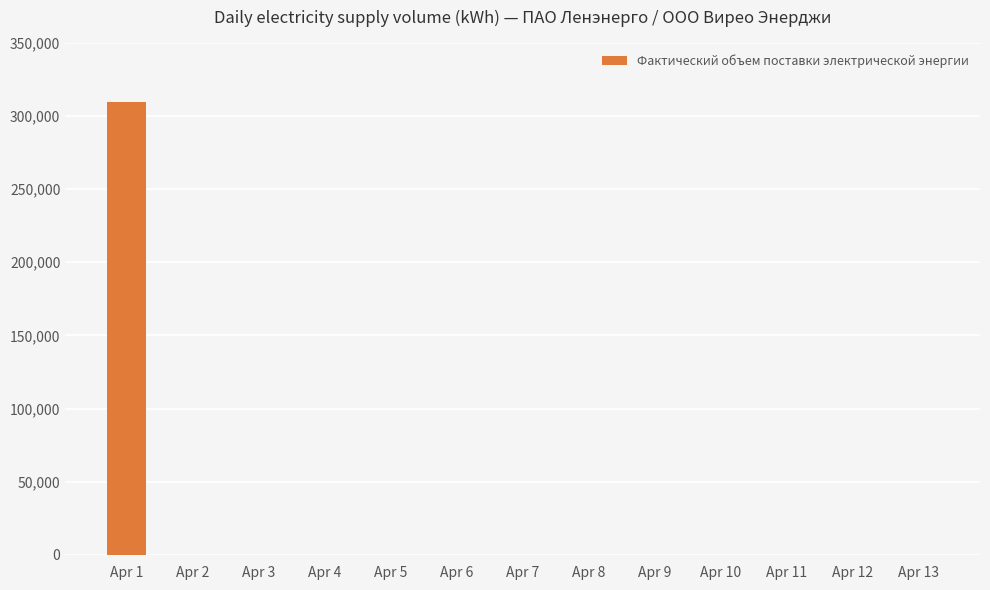

Reading left to right, list all the values displayed in this chart.

309185	0	0	0	0	0	0	0	0	0	0	0	0